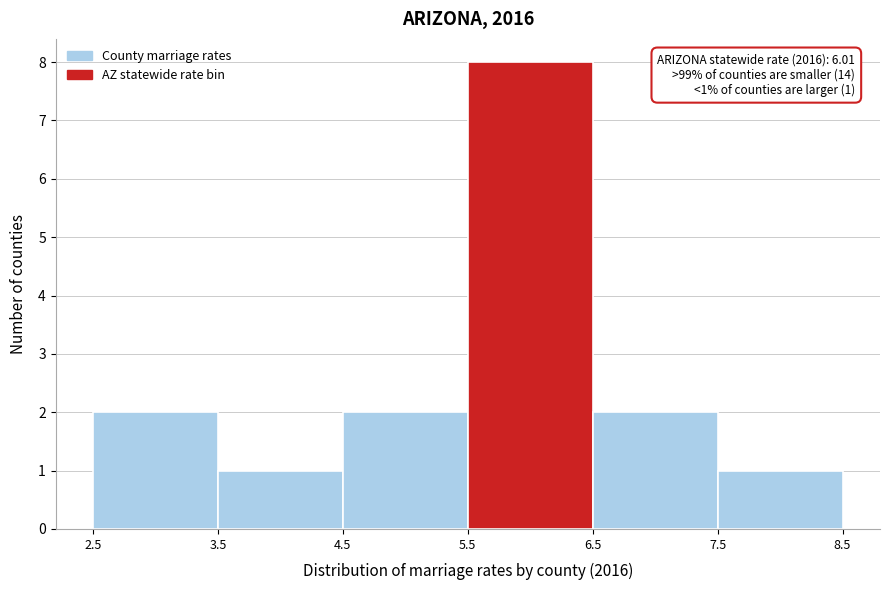

Over which range of the x-axis is the bar tallest?

5.5 to 6.5